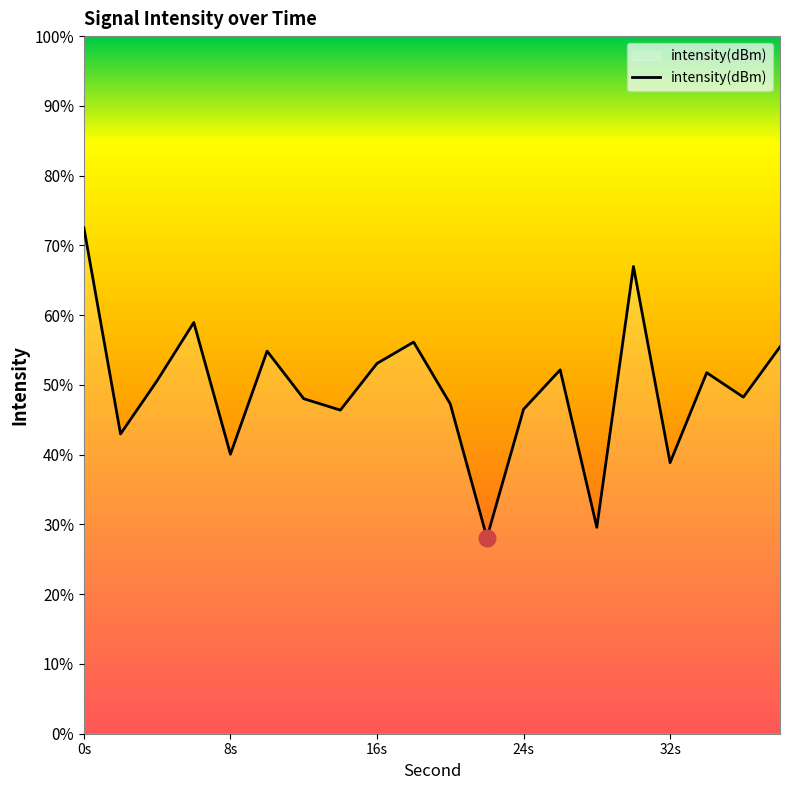

Rank the categories by value from lowest to highest.

22, 28, 32, 8, 2, 14, 24, 20, 12, 36, 4, 34, 26, 16, 10, 38, 18, 6, 30, 0